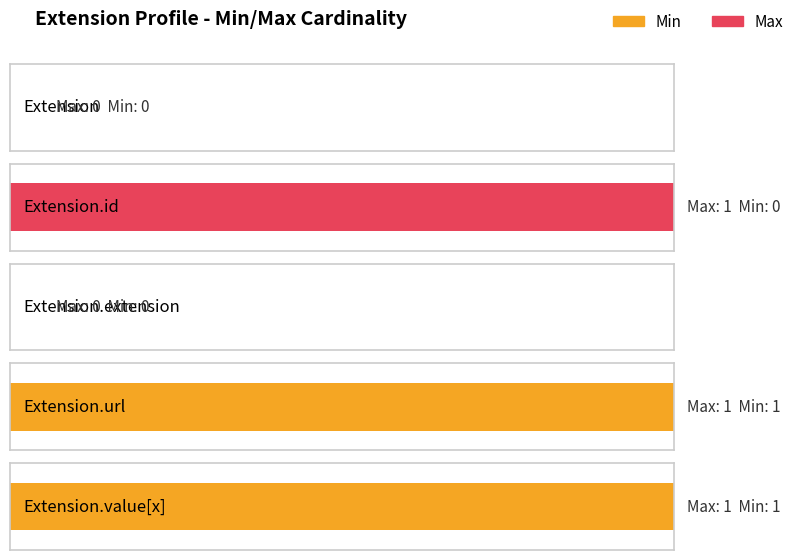

At which label is Max closest to 0?

Extension